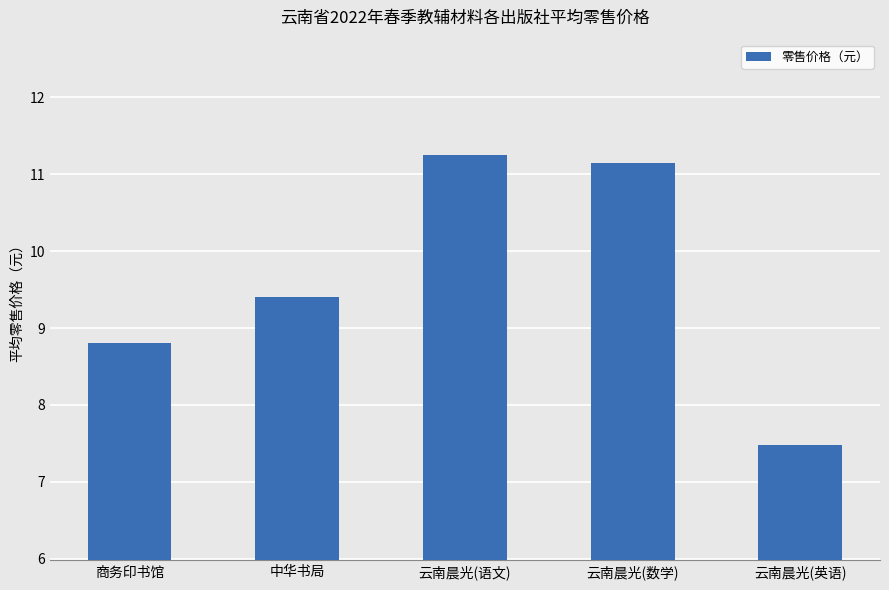

What is the approximate value at 中华书局?

9.4